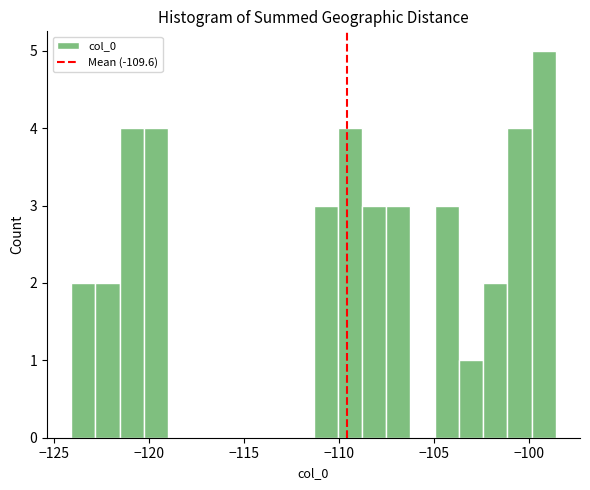

Read against the x-axis, roughly where is the centre of the tallest bar?

-99.0